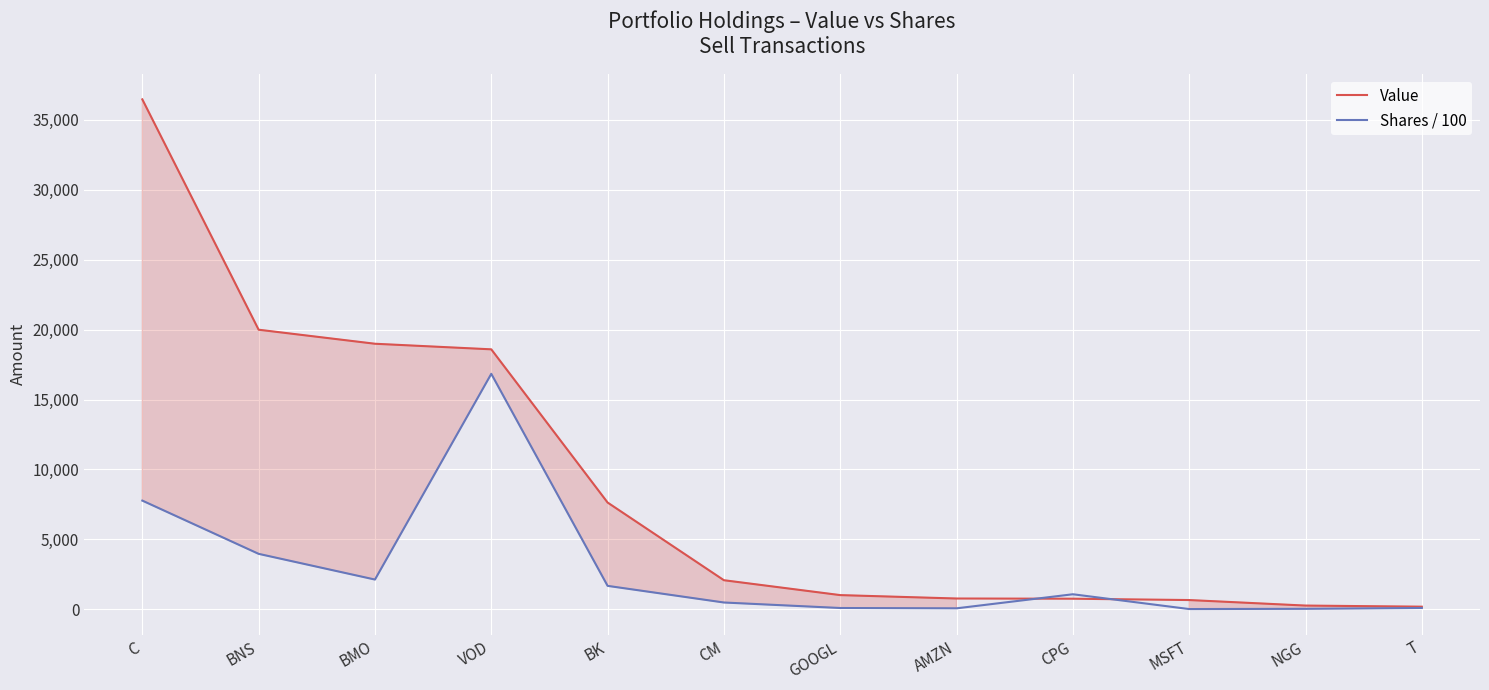

Rank the series by their maximum value, from lowest to highest.

Shares / 100, Value